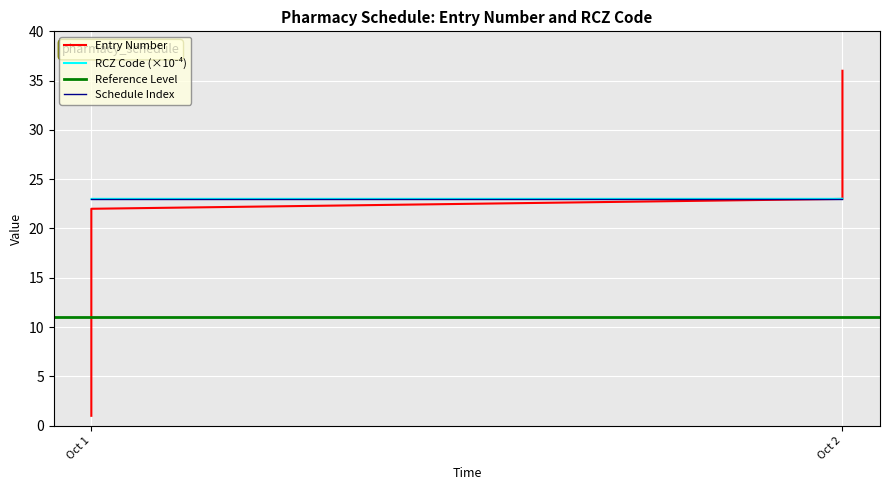

True or false: Entry Number and RCZ Code intersect in this chart.

True